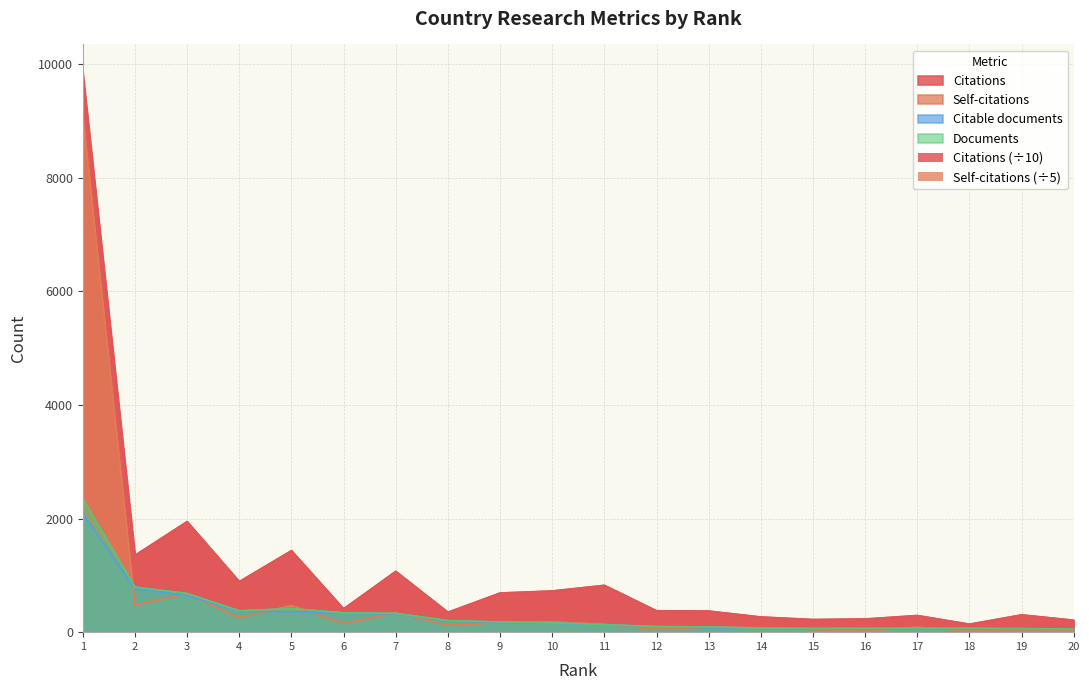

Is the value of Self-citations at 12 greater than the value of Citations at 18?

No